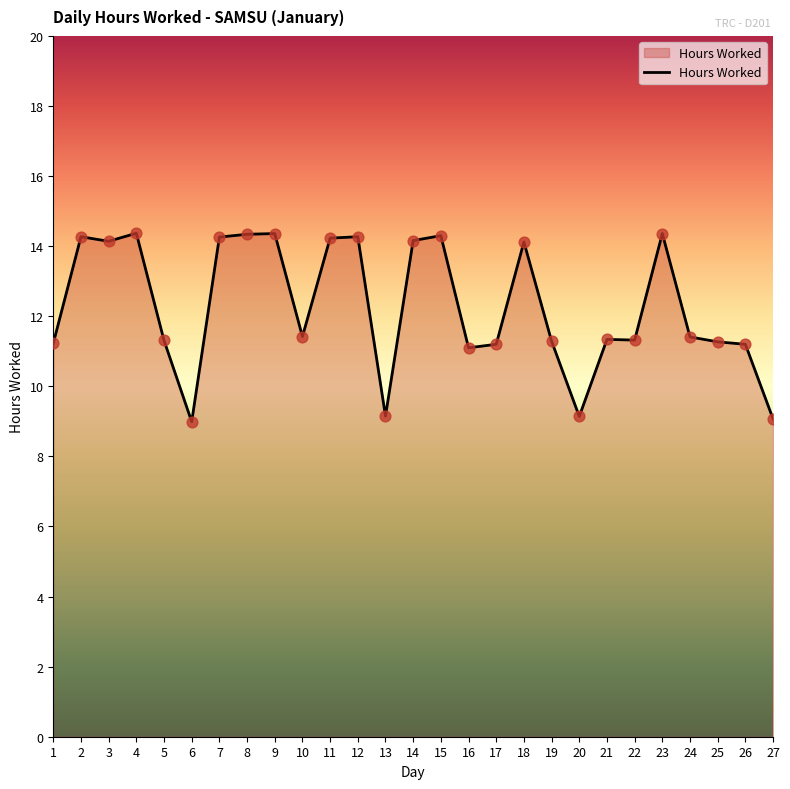

What is the change in value from 1 to 23?

+3.1